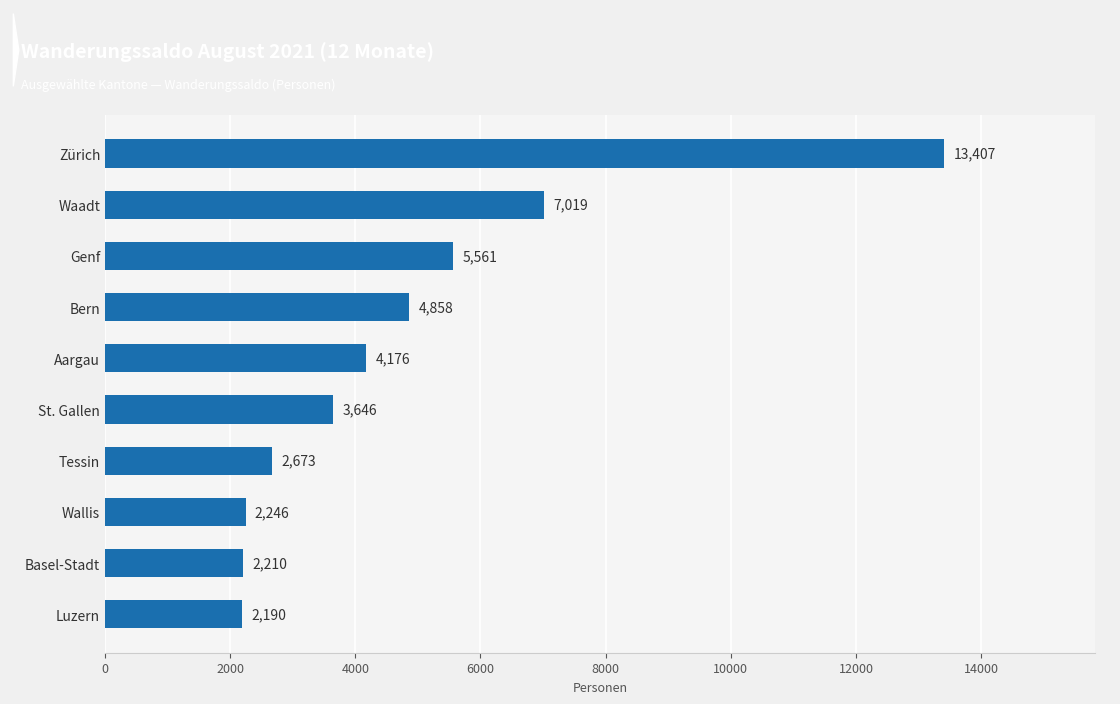

What is the difference between the maximum and minimum values?

11217